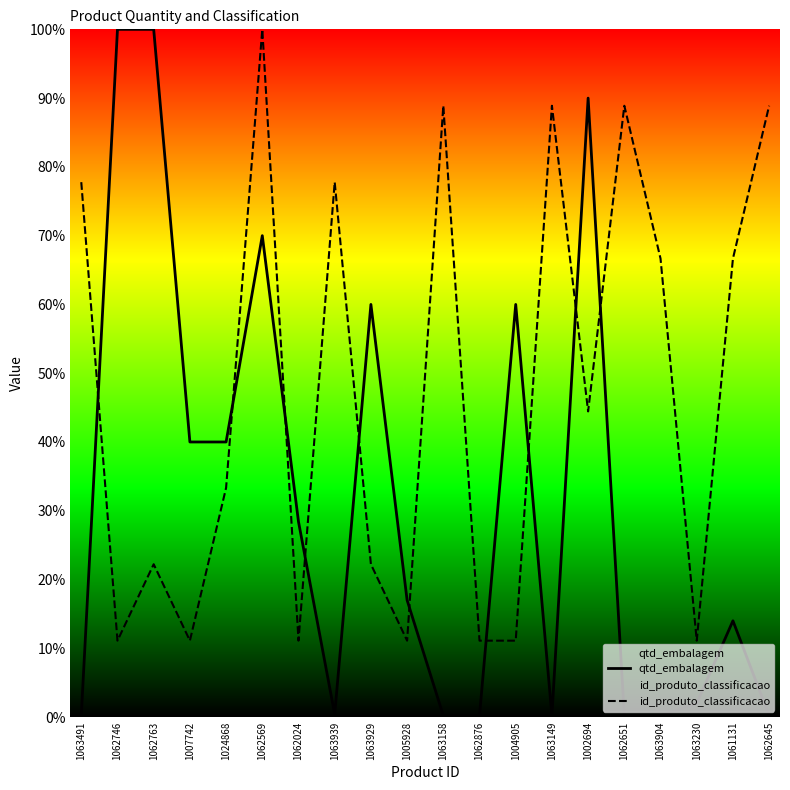

Rank the series by their maximum value, from highest to lowest.

qtd_embalagem, id_produto_classificacao